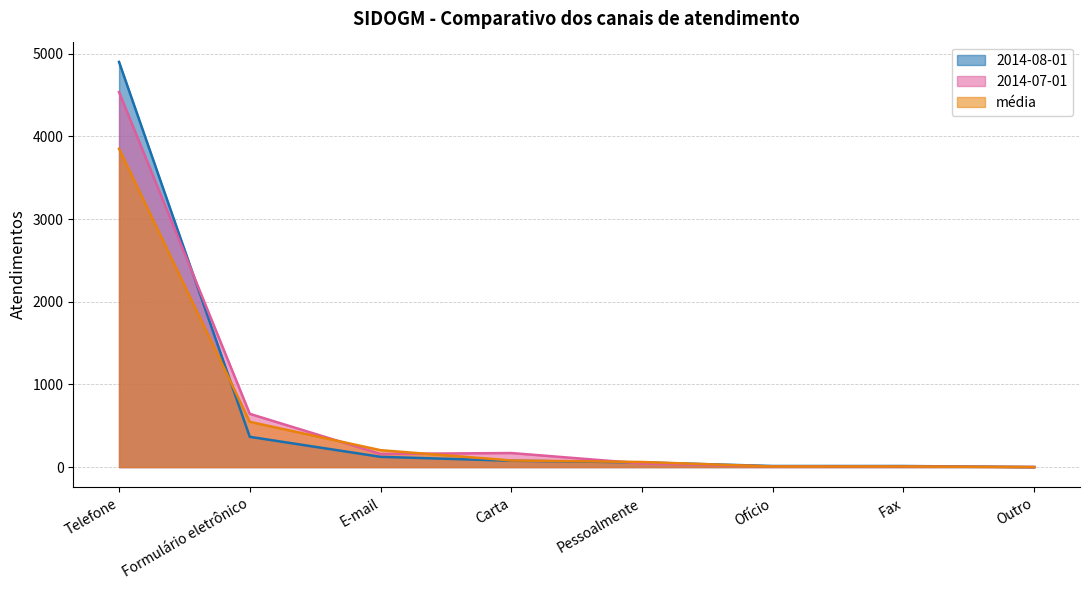

What is the sum of all 2014-08-01 values?

5551.0